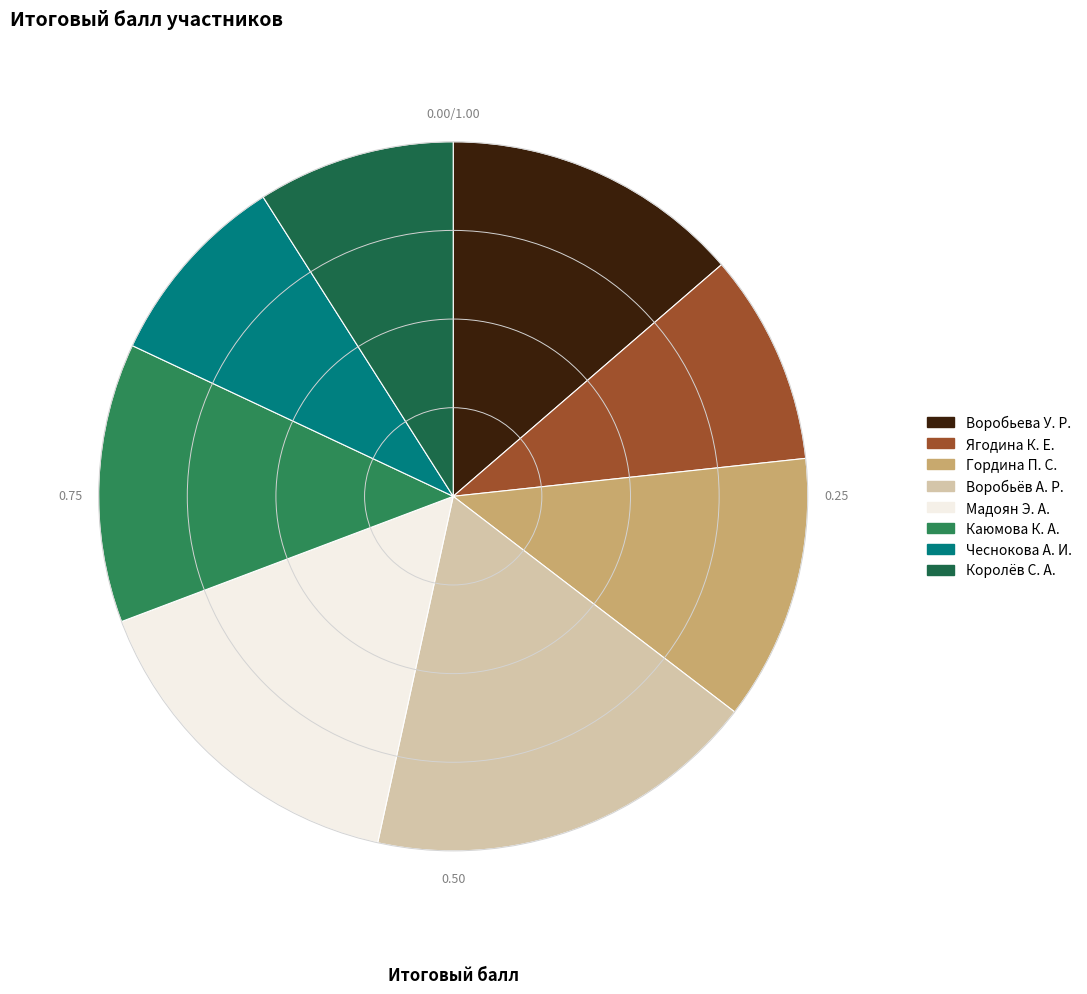

To the nearest percent, what is the average slice percentage?

12%